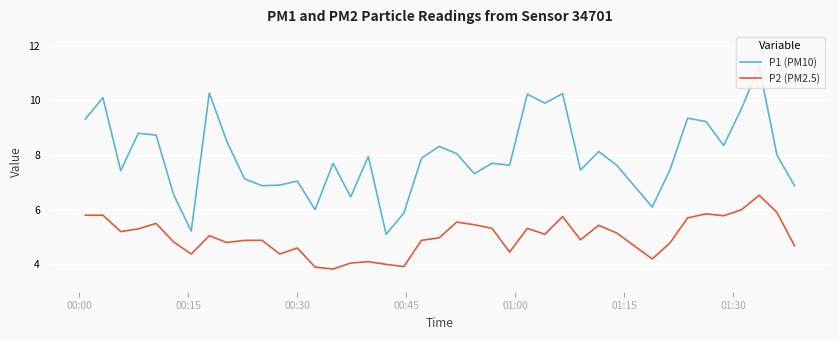

What is the maximum value for P2 (PM2.5)?

6.5